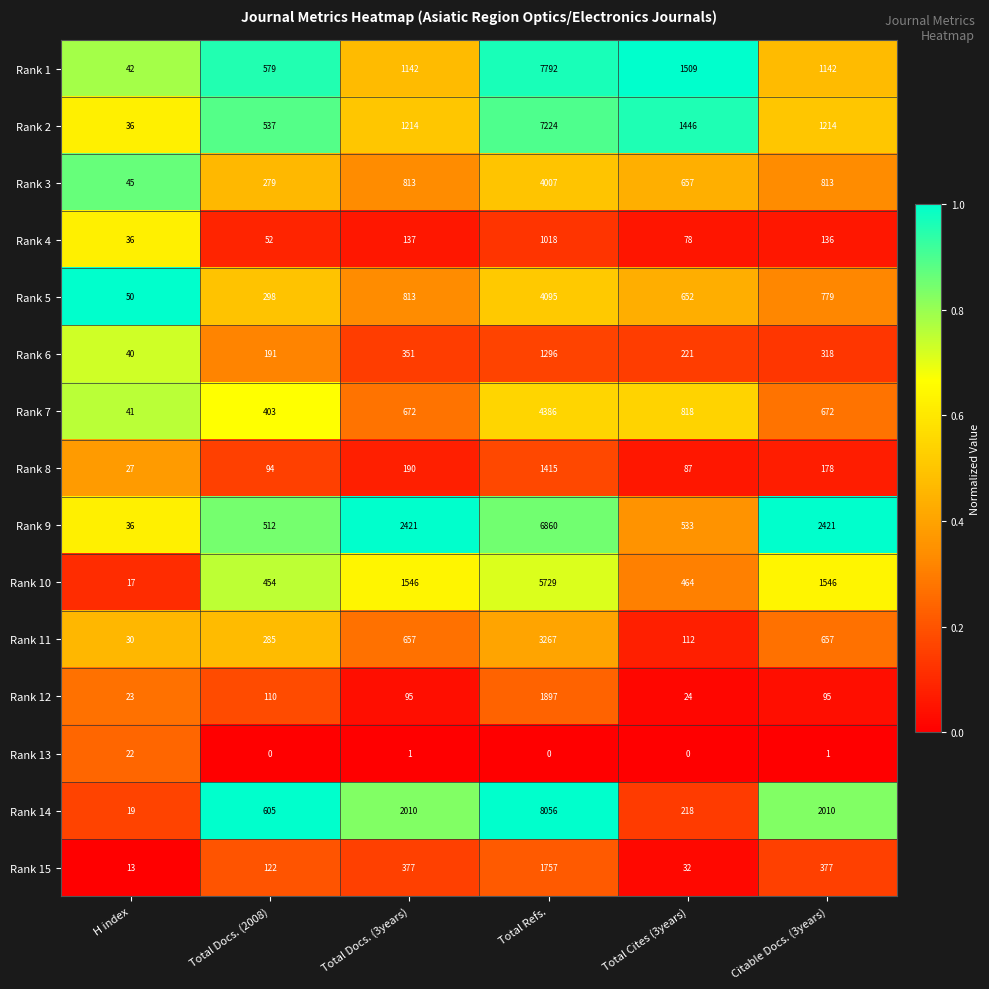

Is it true that Rank 8 equals 46 at Total Cites (3years)?

False